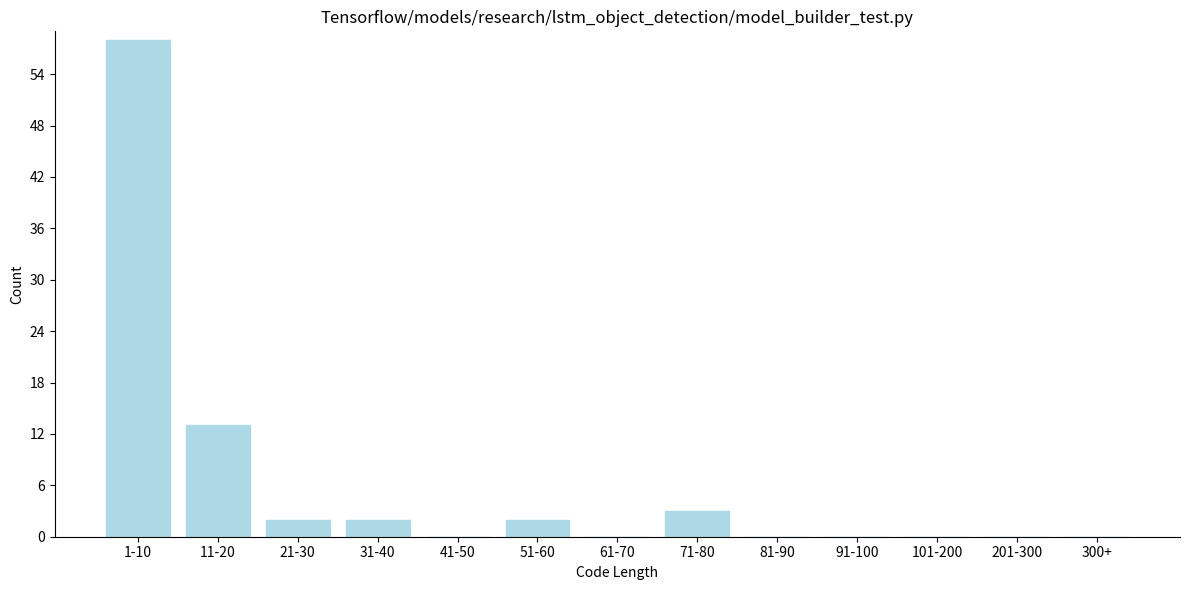

Reading left to right, transcribe all the data shown in this chart.

1-10=58	11-20=13	21-30=2	31-40=2	41-50=0	51-60=2	61-70=0	71-80=3	81-90=0	91-100=0	101-200=0	201-300=0	300+=0